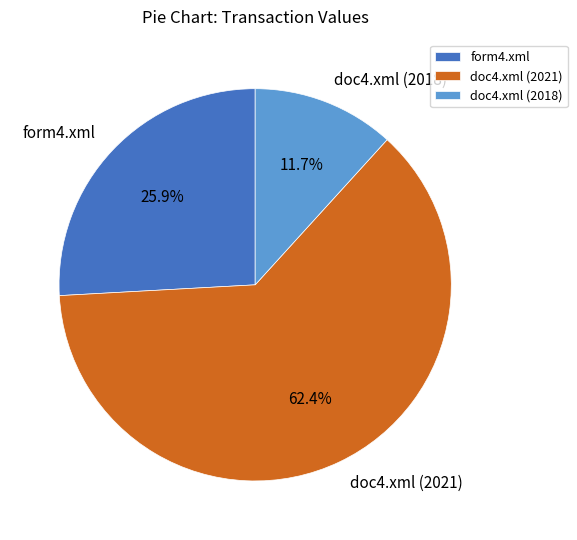

How many segments does this pie chart have?

3